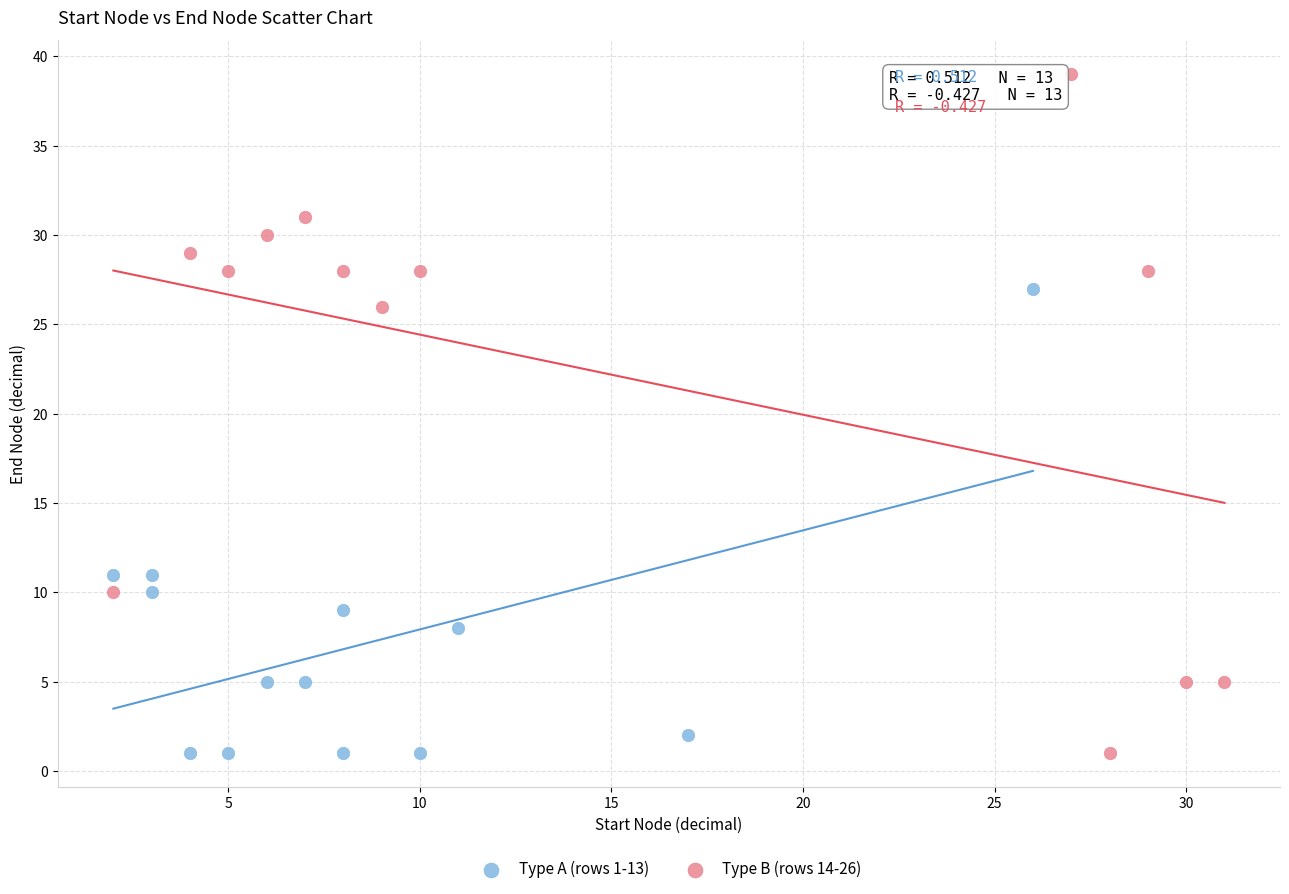

Which series has the widest spread of Y values?

Type B (rows 14-26)